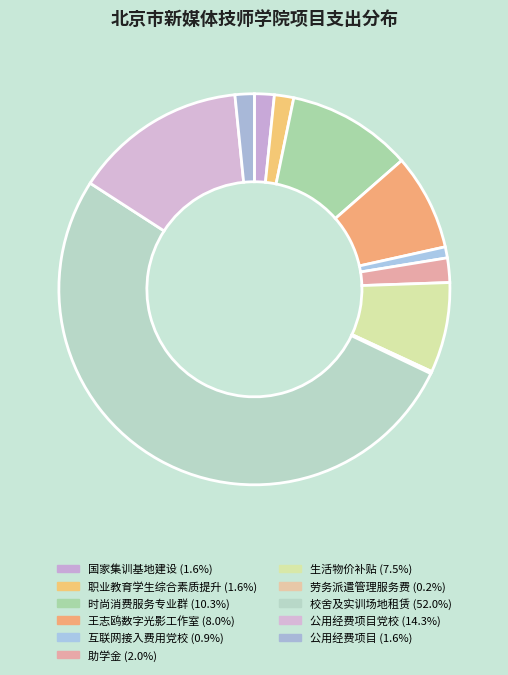

Is there a majority slice in this chart?

Yes